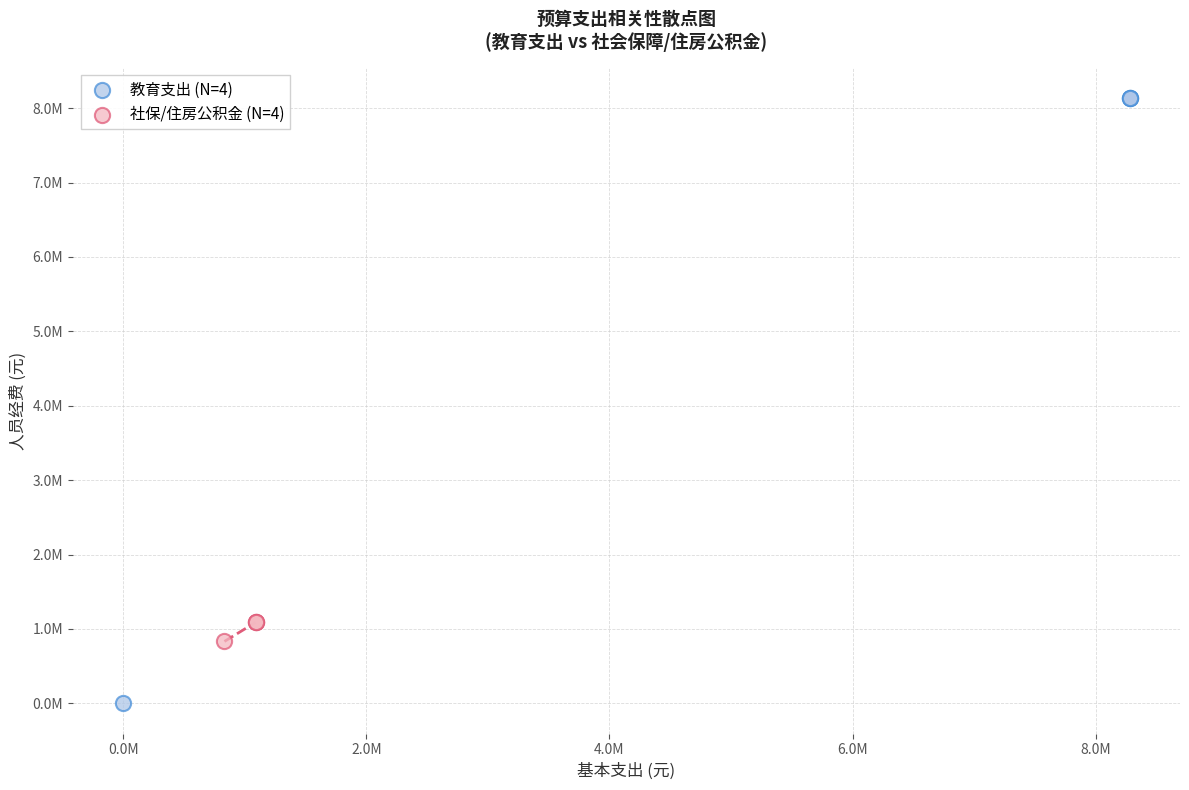

Which series contains the highest Y value?

教育支出 (N=4)